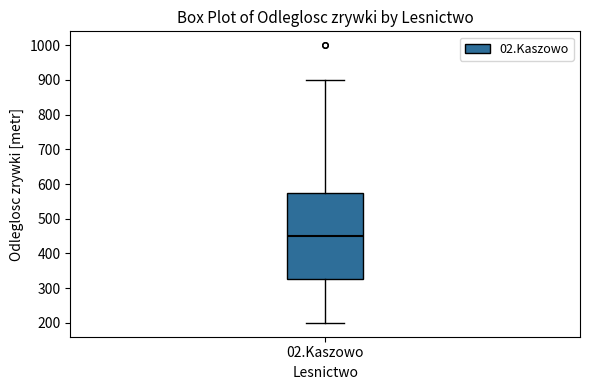

Where does the lower whisker of the box for 02.Kaszowo end on the y-axis? The values are not printed on the chart, so give them approximately, as read against the axis.

200